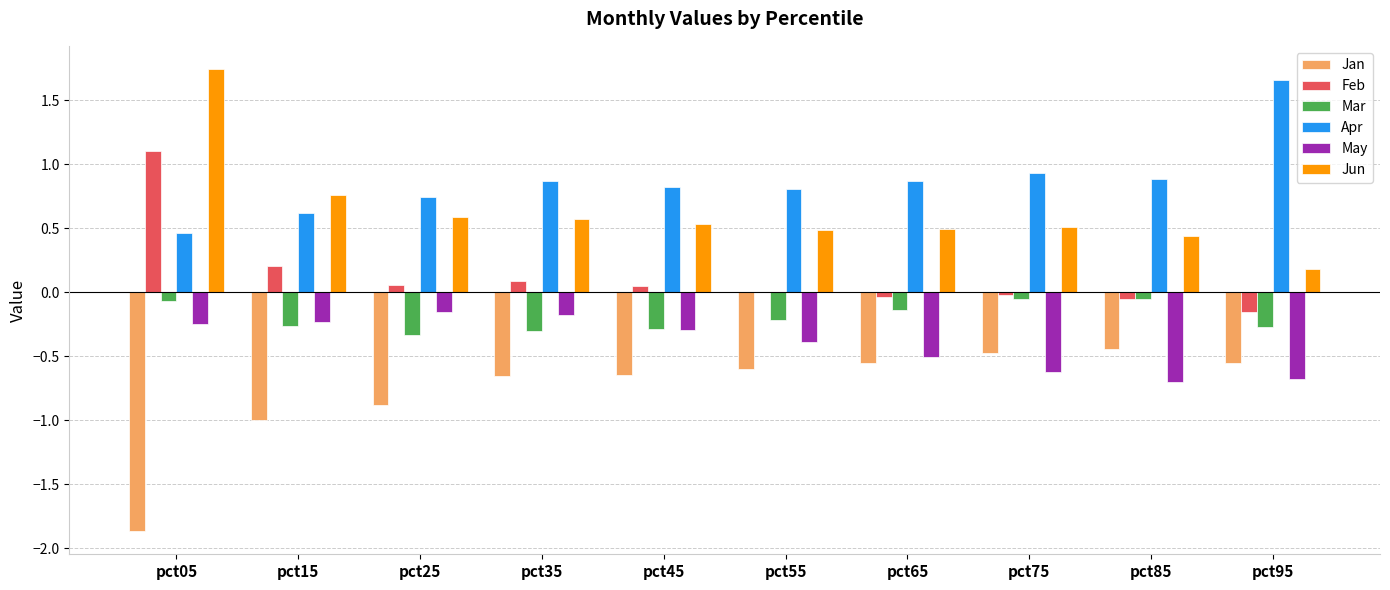

Which series has the largest total across all categories?

Apr